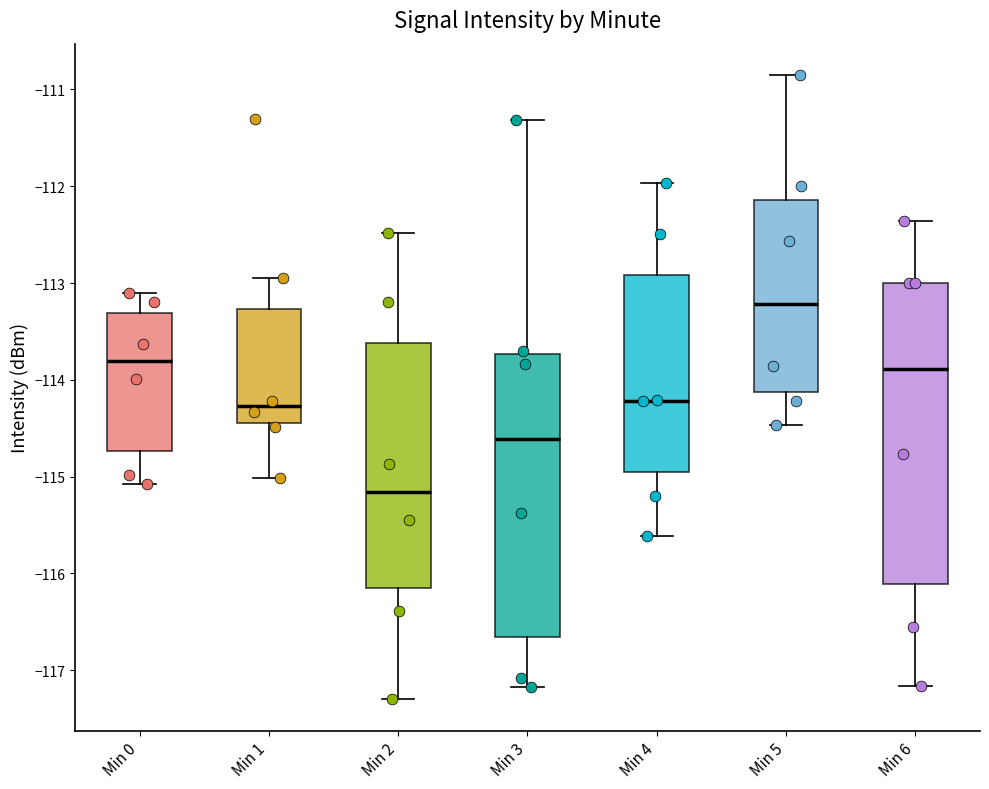

Comparing the boxes themselves (not the whiskers), which one is the tallest?

Min 6